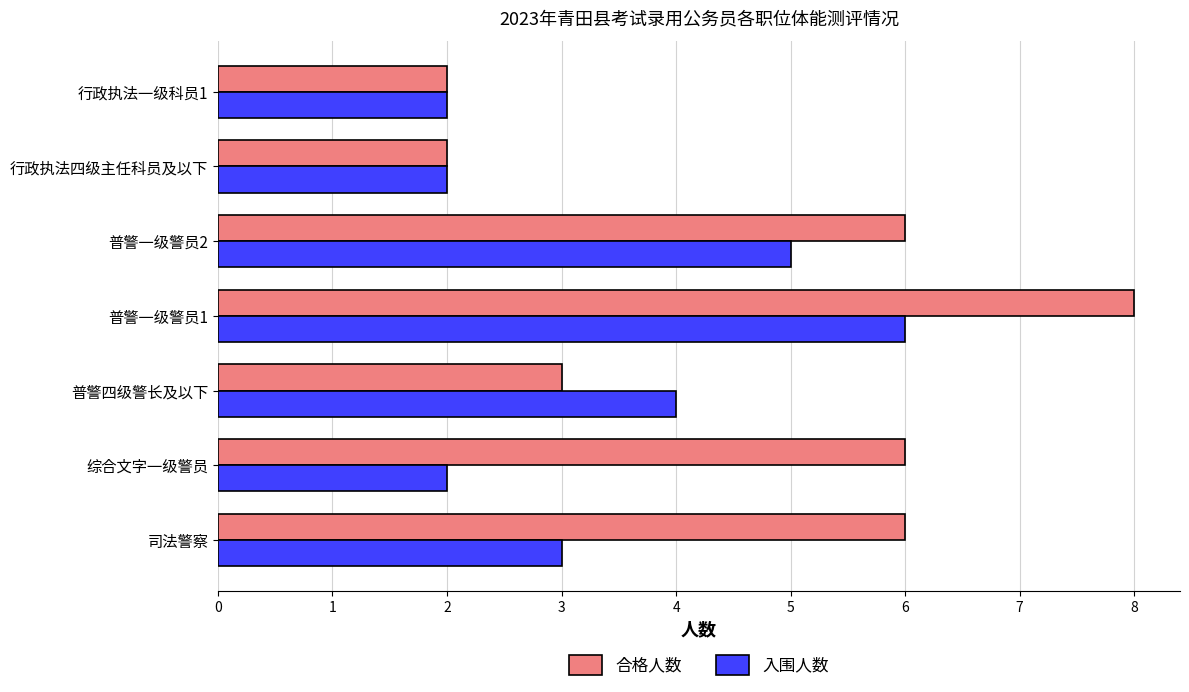

Which series has the widest spread of values?

合格人数